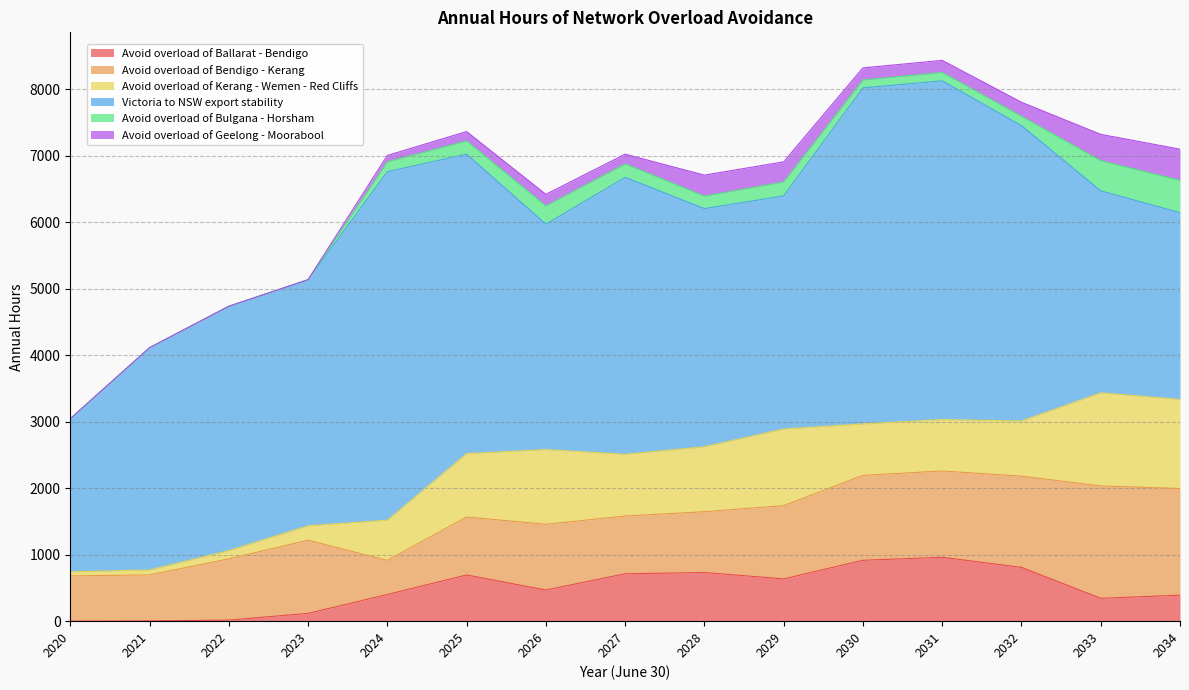

What is the value of the Victoria to NSW export stability point at the 12th from the left?

5095